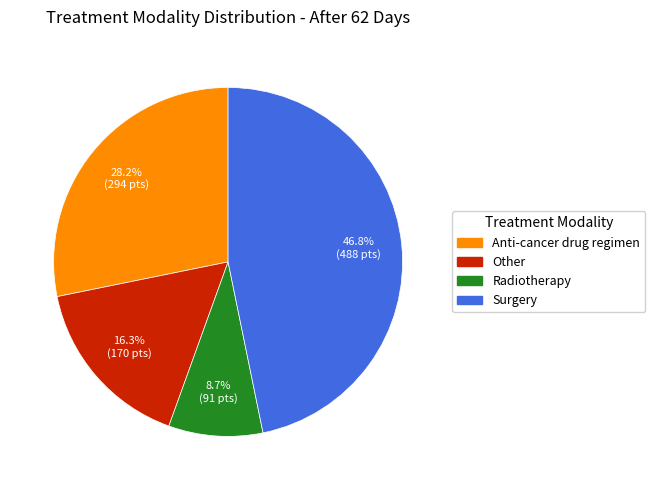

To the nearest percent, what is the combined percentage of Anti-cancer drug regimen and Radiotherapy?

37%